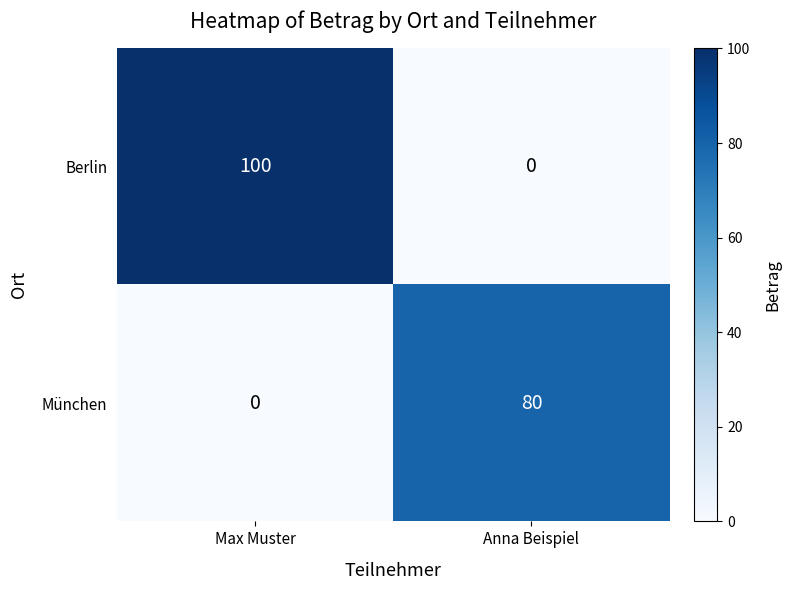

Which series changed the most between Max Muster and Anna Beispiel?

Berlin